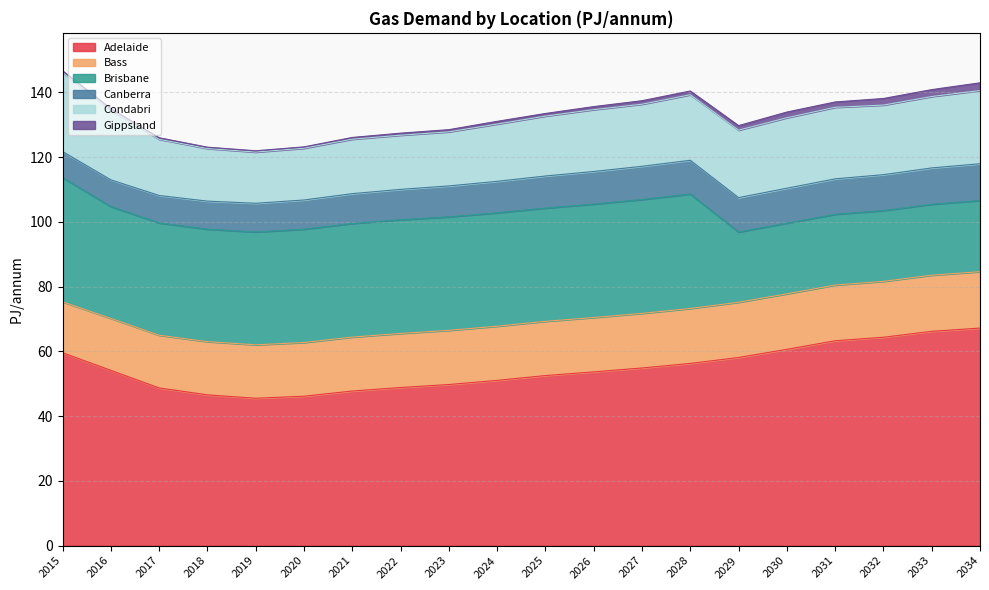

True or false: Canberra and Gippsland intersect in this chart.

False